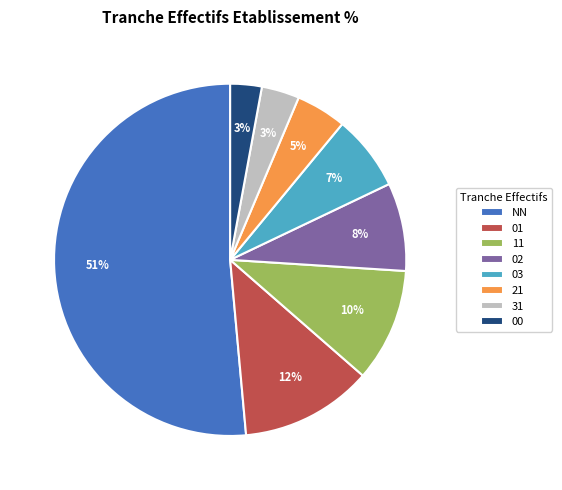

To the nearest percent, what is the average slice percentage?

12%